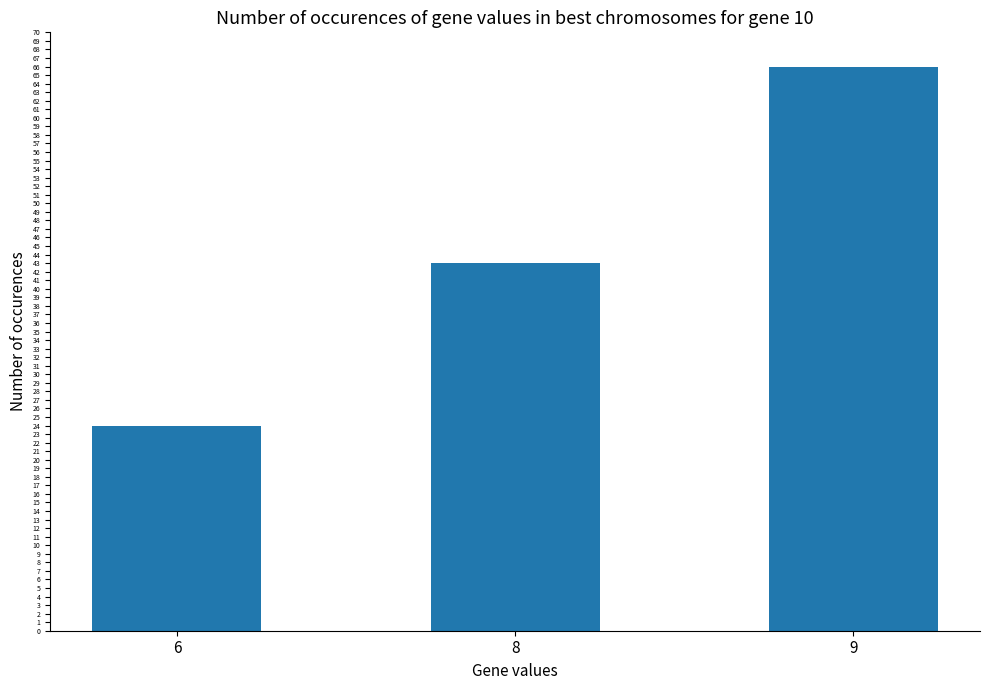

List the labels in order of value, largest first.

9, 8, 6